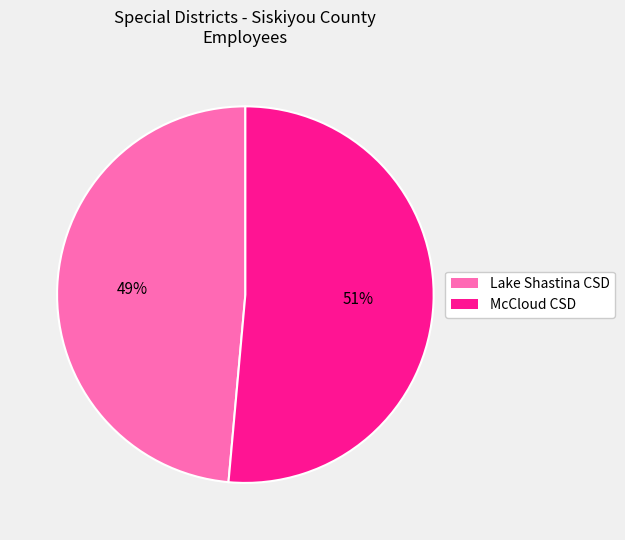

To the nearest percent, what is the average slice percentage?

50%